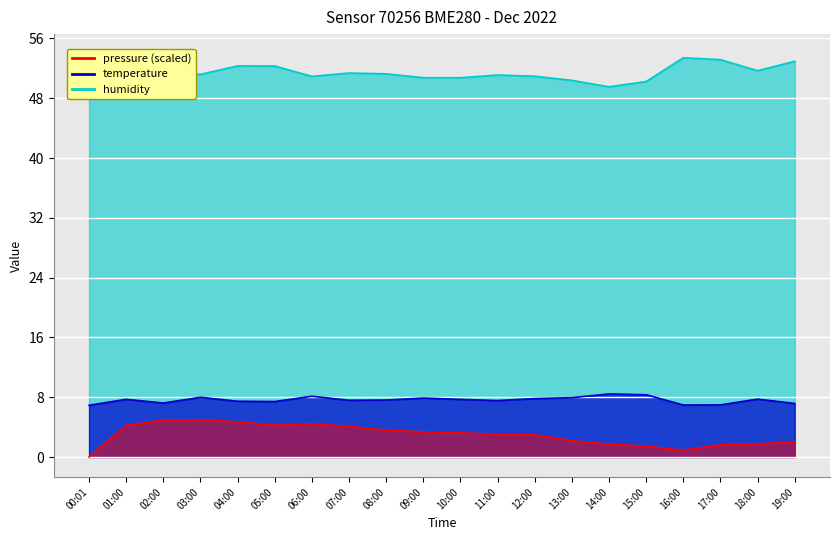

Which series has the largest range (max minus min)?

pressure